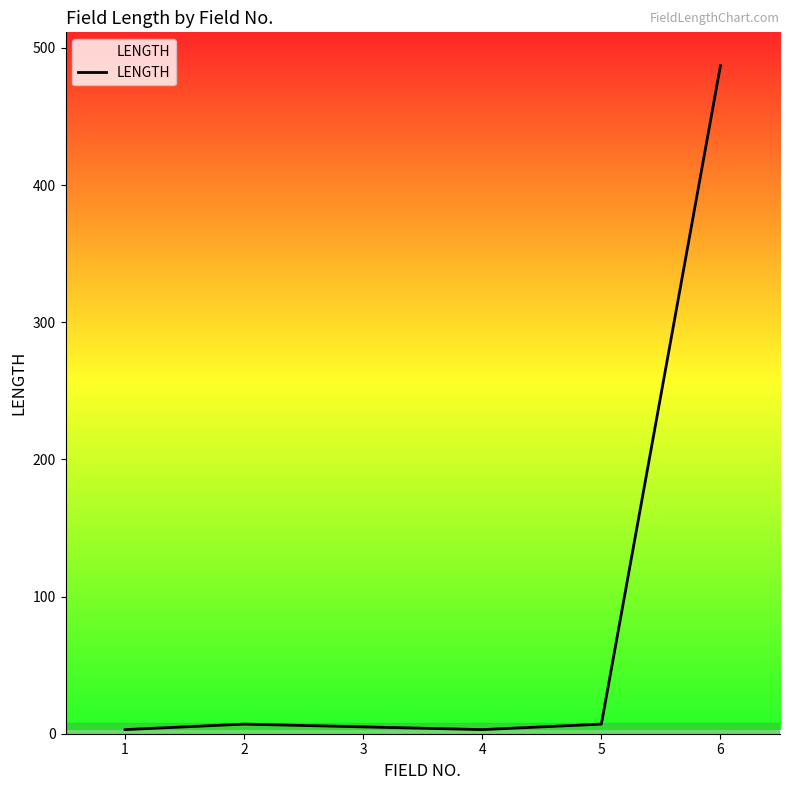

What is the average value?

85